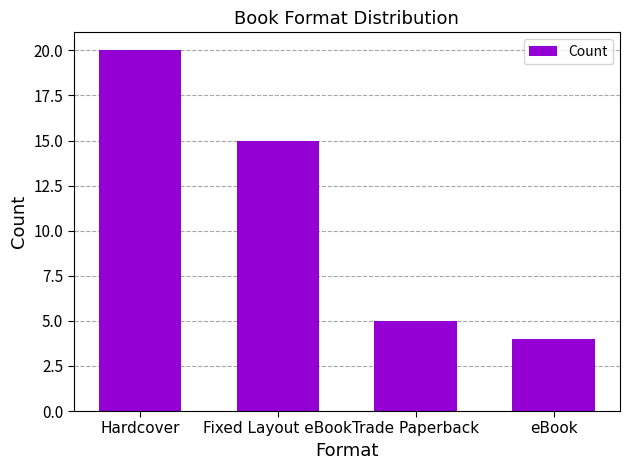

What is the average value?

11